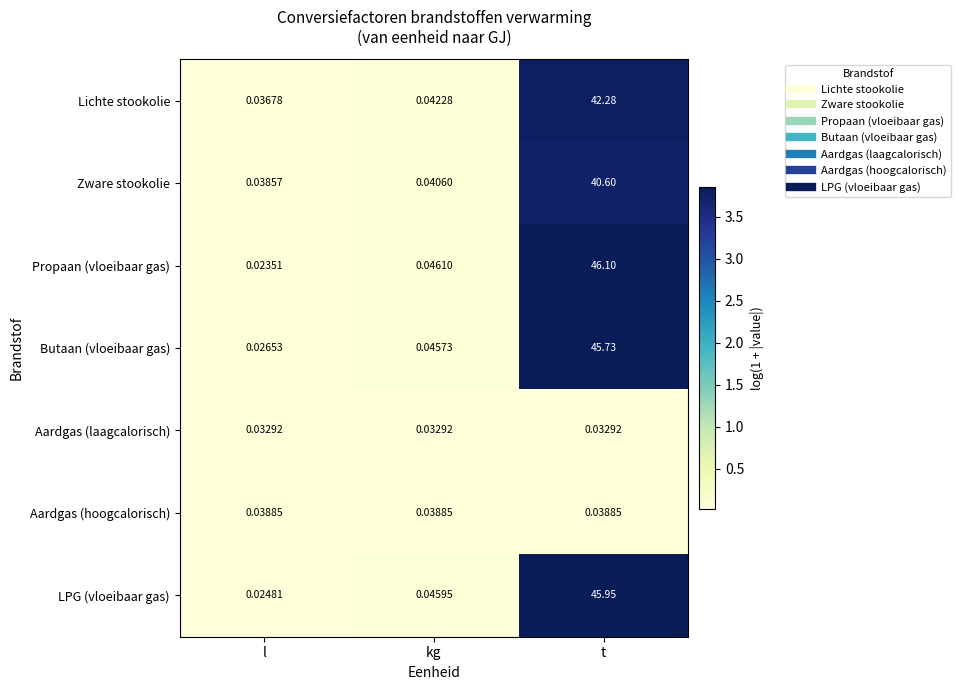

Which category has the lowest value across all series?

l